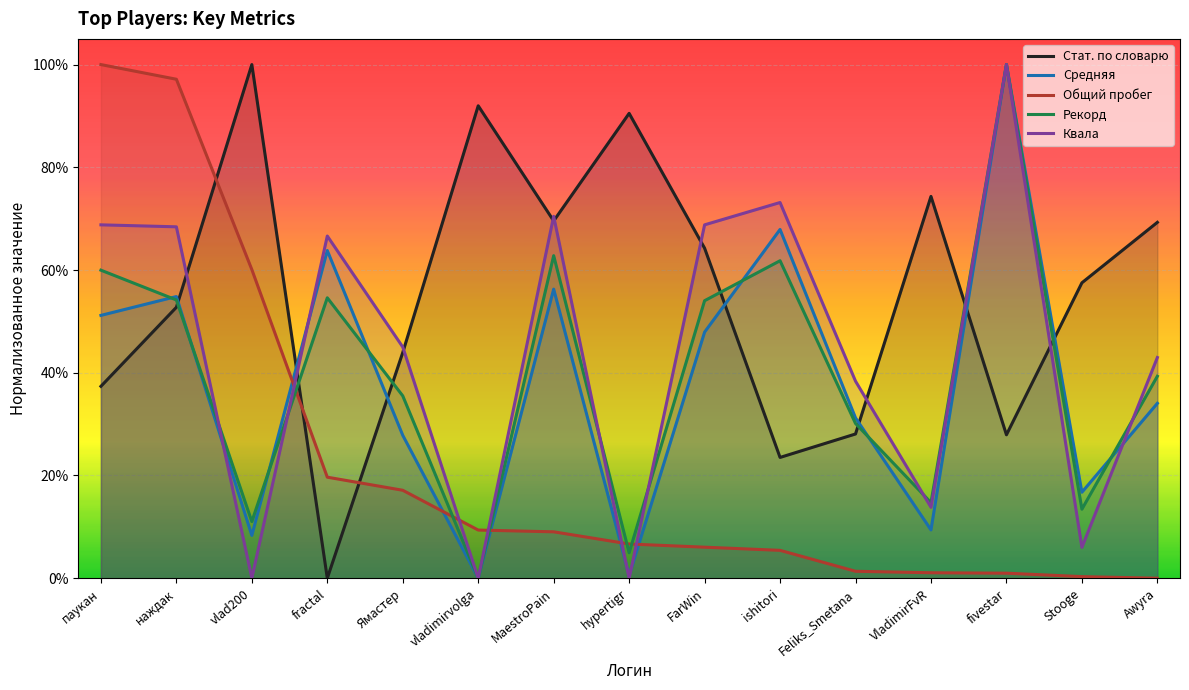

Rank the series by their maximum value, from highest to lowest.

Стат. по словарю, Средняя, Общий пробег, Рекорд, Квала